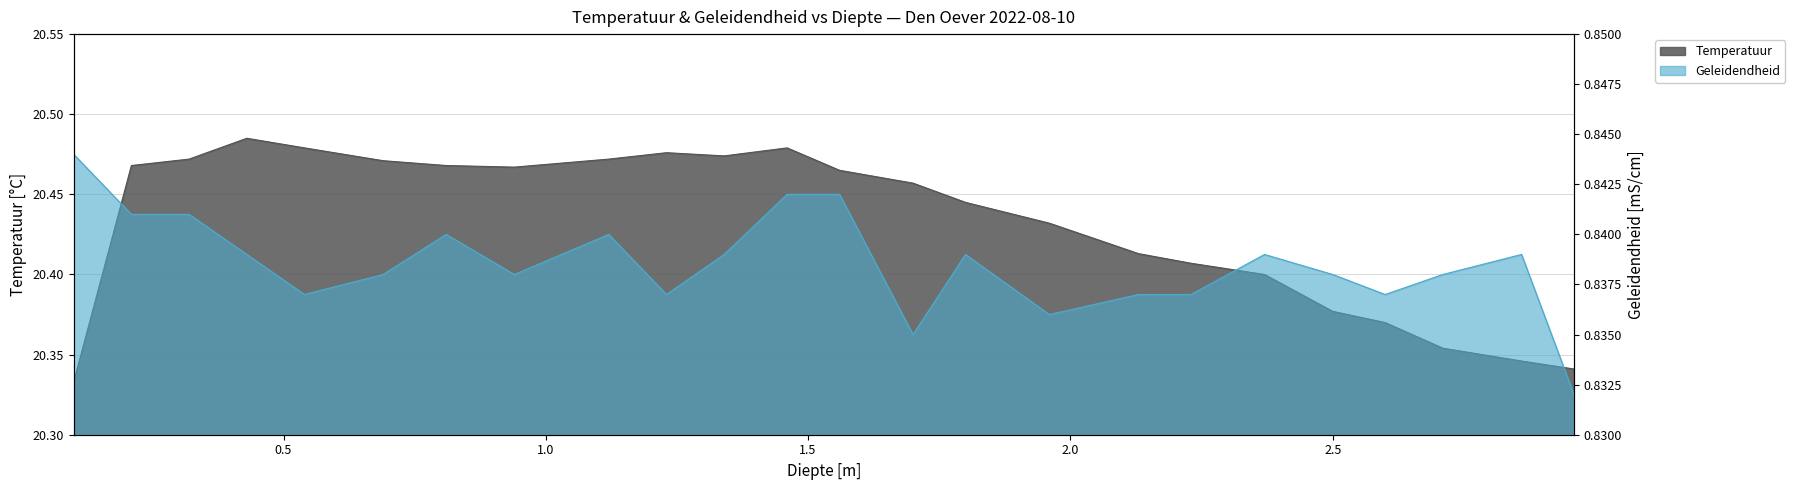

Rank the categories by Temperatuur value from highest to lowest.

0.43, 0.54, 1.46, 1.23, 1.34, 0.32, 1.12, 0.69, 0.21, 0.81, 0.94, 1.56, 1.7, 1.8, 1.96, 2.13, 2.23, 2.37, 2.5, 2.6, 2.71, 2.86, 2.96, 0.1